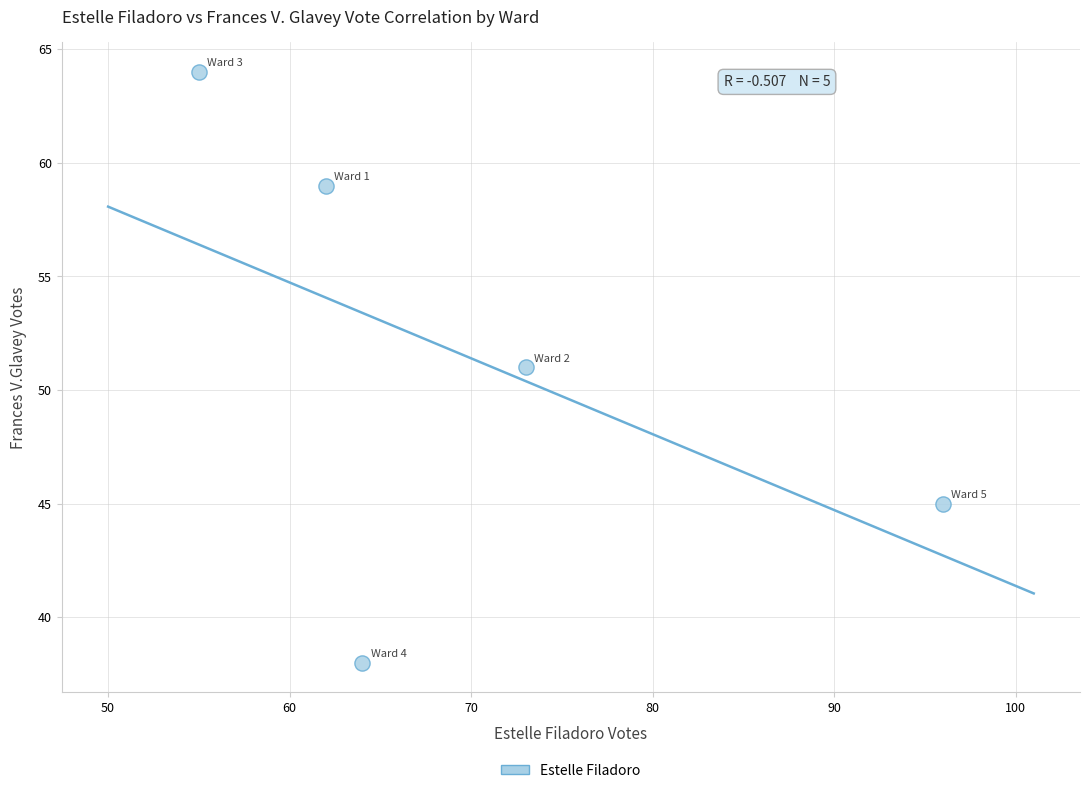

What is the range of X values (max minus min)?

41